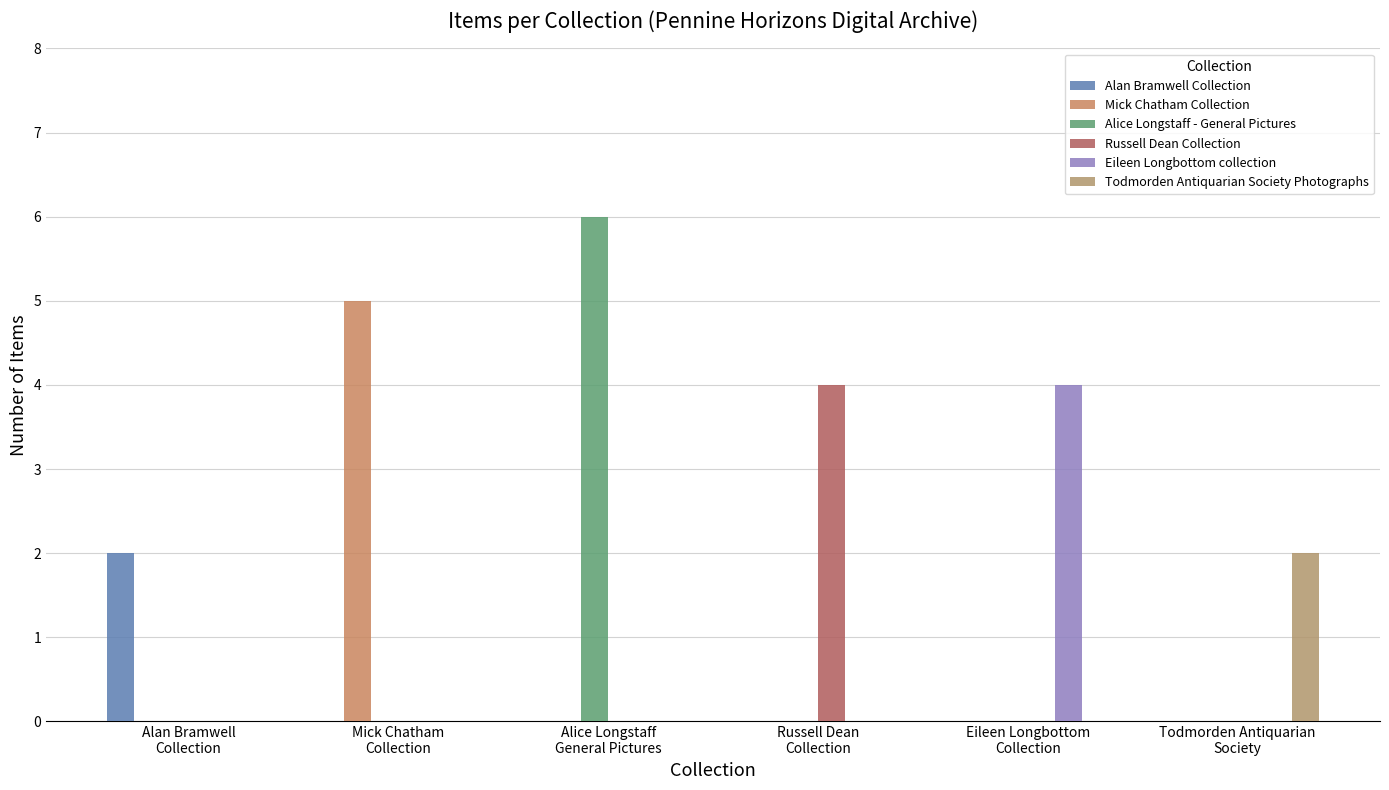

What is the sum of all Alice Longstaff - General Pictures values?

6